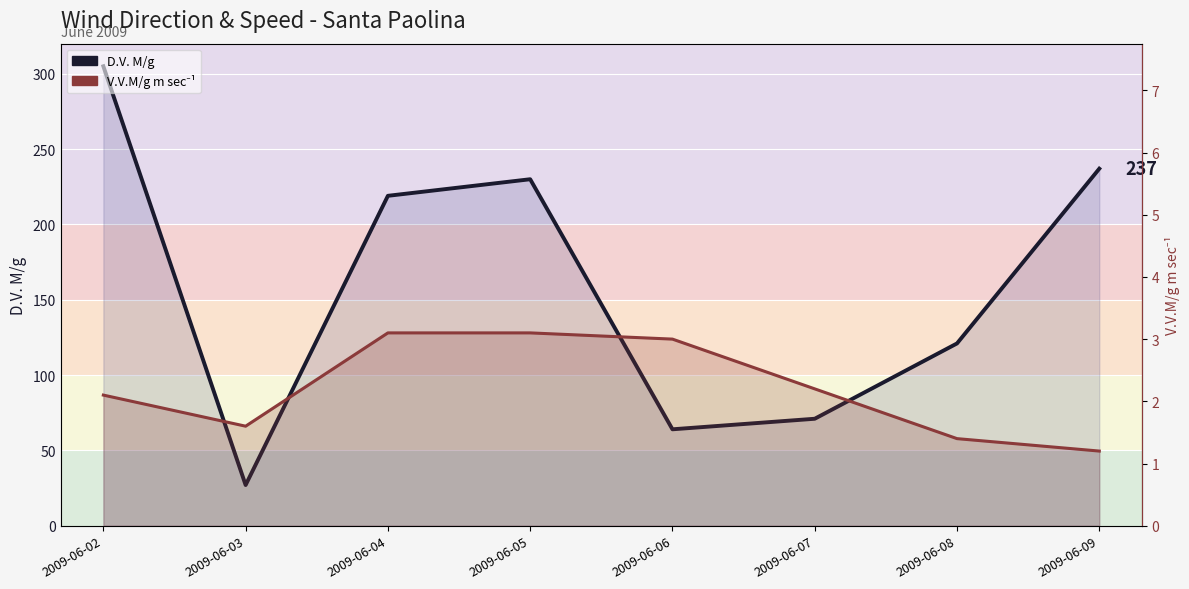

What is the value of the D.V. M/g point at the 5th from the left?

64.0